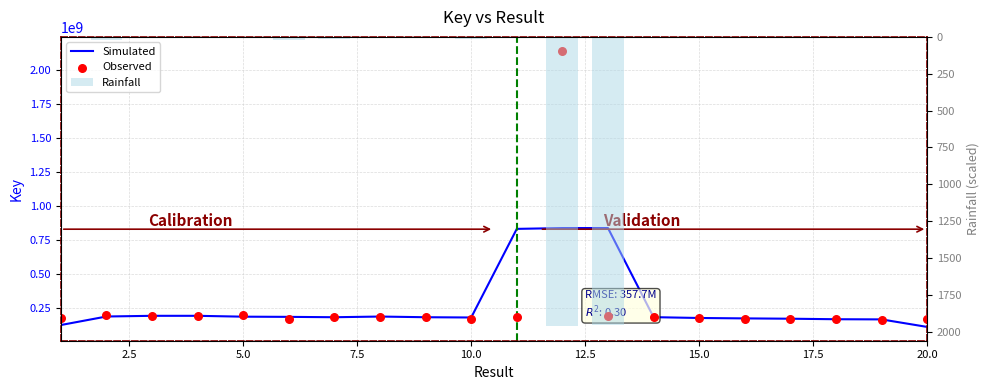

Which series has the widest spread of Y values?

Observed